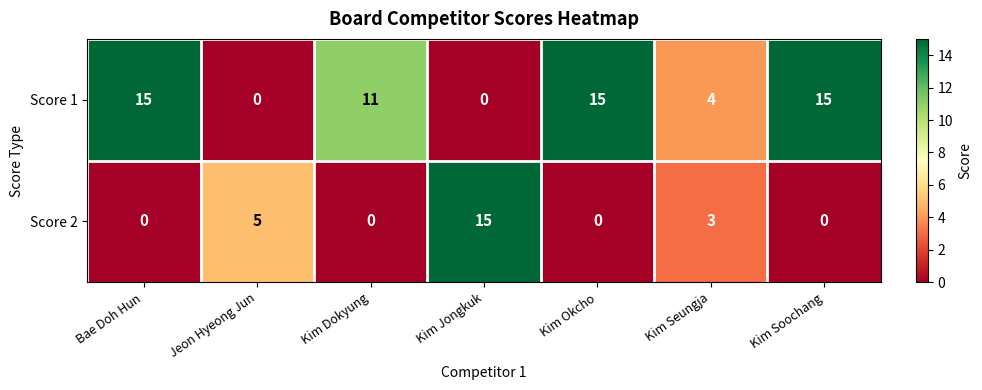

Count the Score 2 values in the range 0 to 5.

6